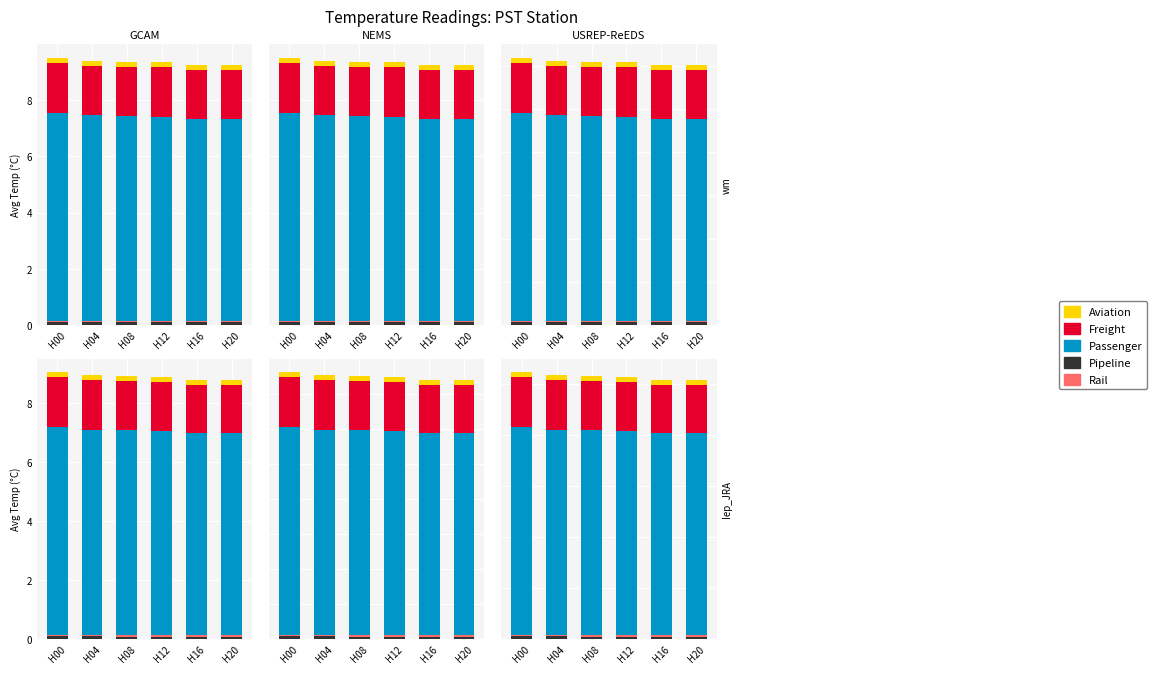

Count the number of categories in the chart.

6